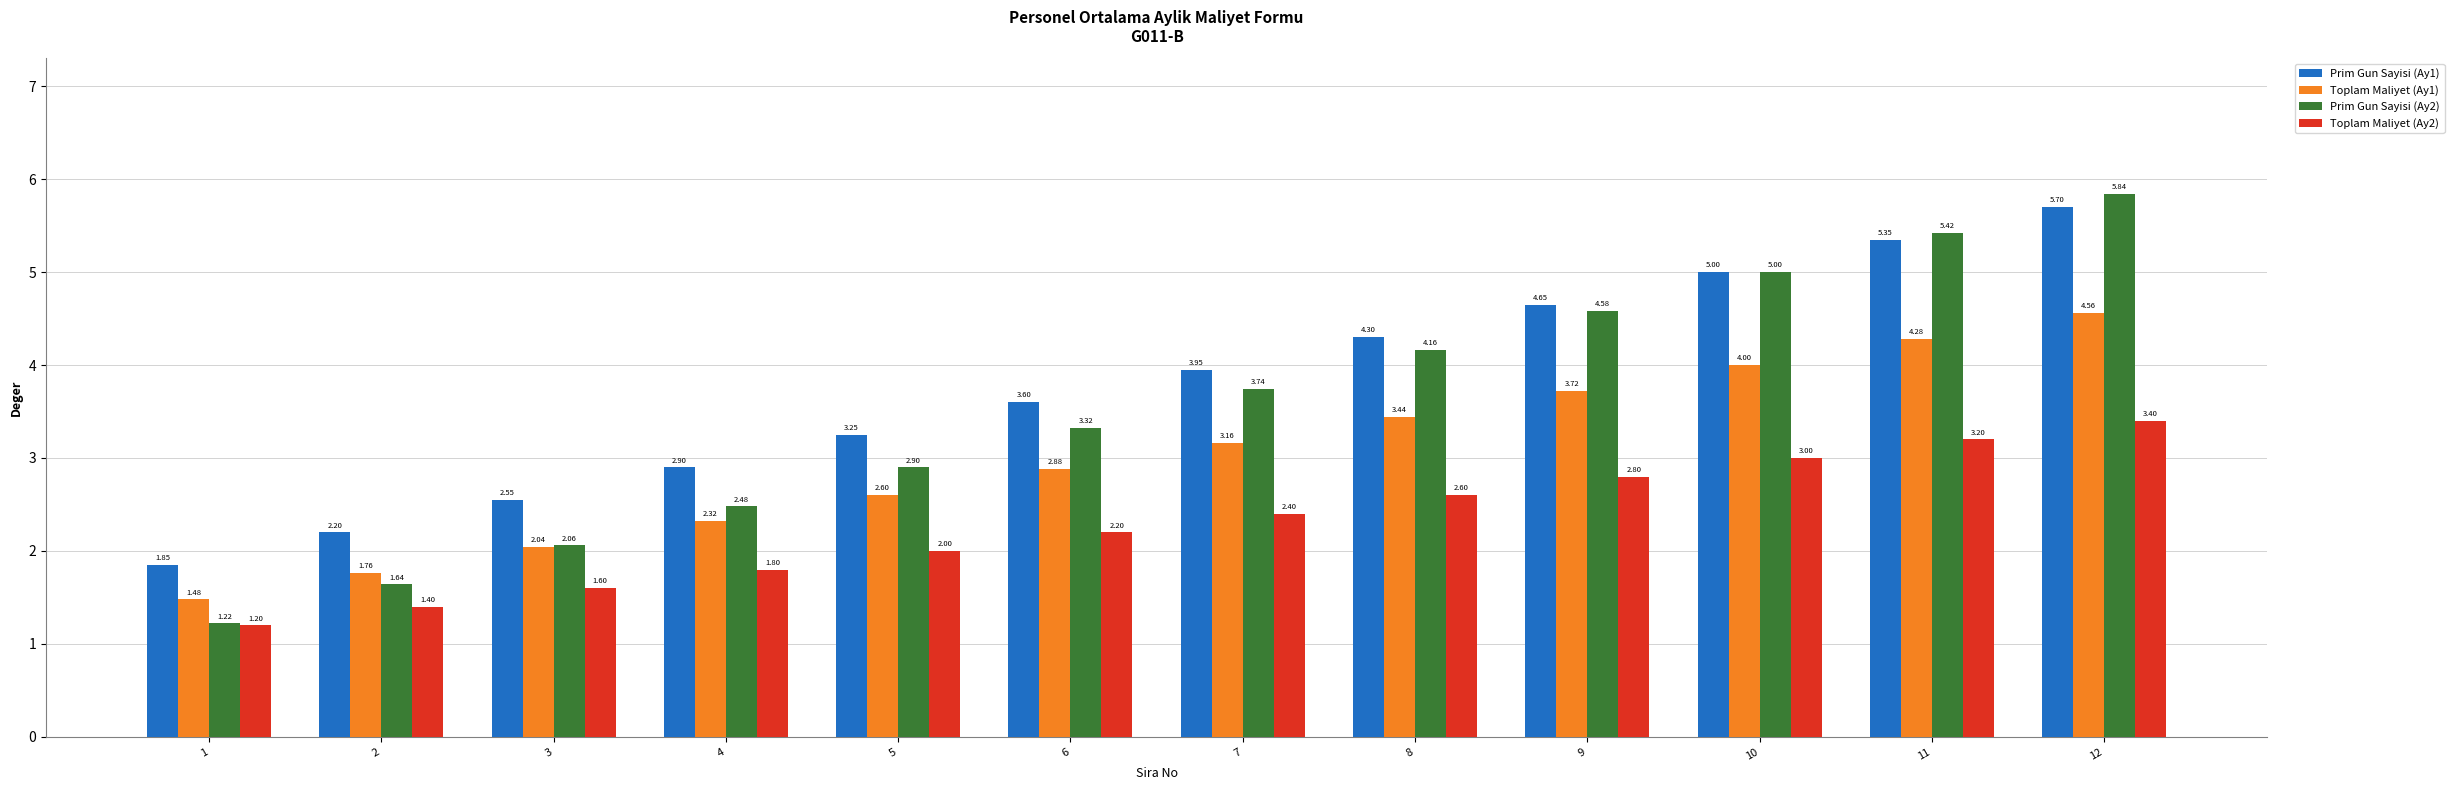

At how many categories does at least one series exceed 4?

5